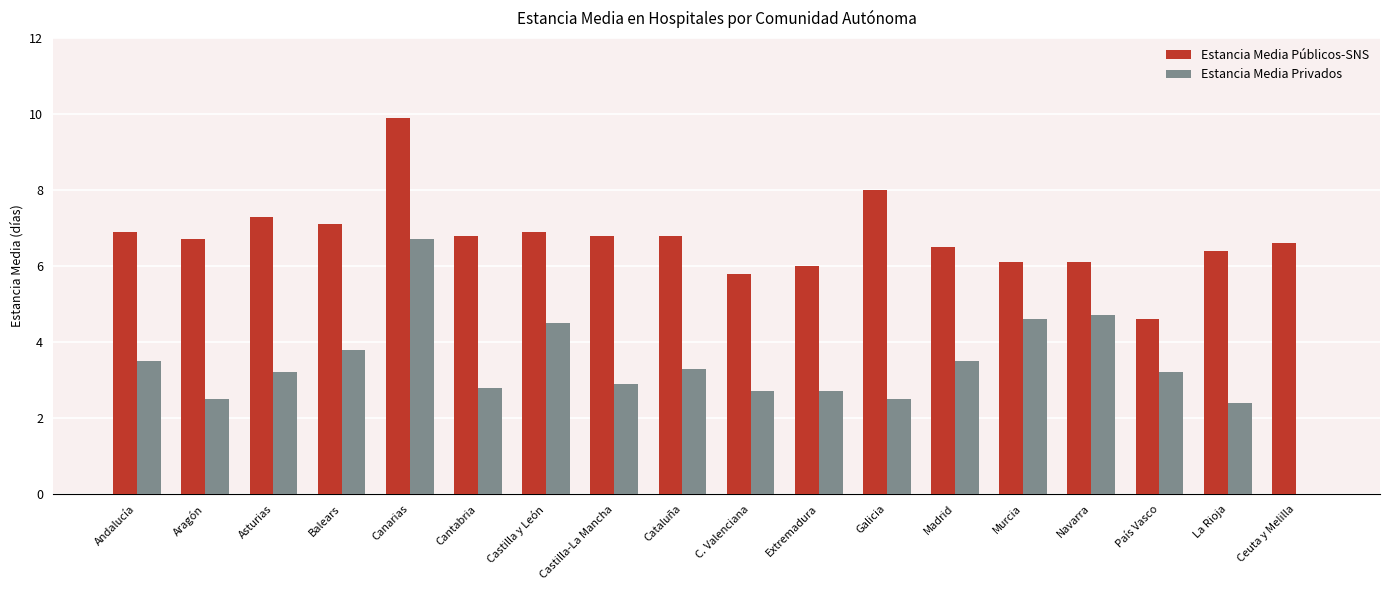

Between Aragón and Madrid, which series saw the biggest shift?

Estancia Media Privados